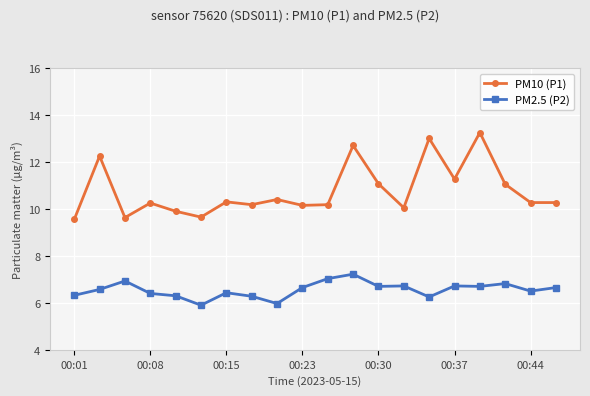

What is the minimum value shown in the chart?

5.9